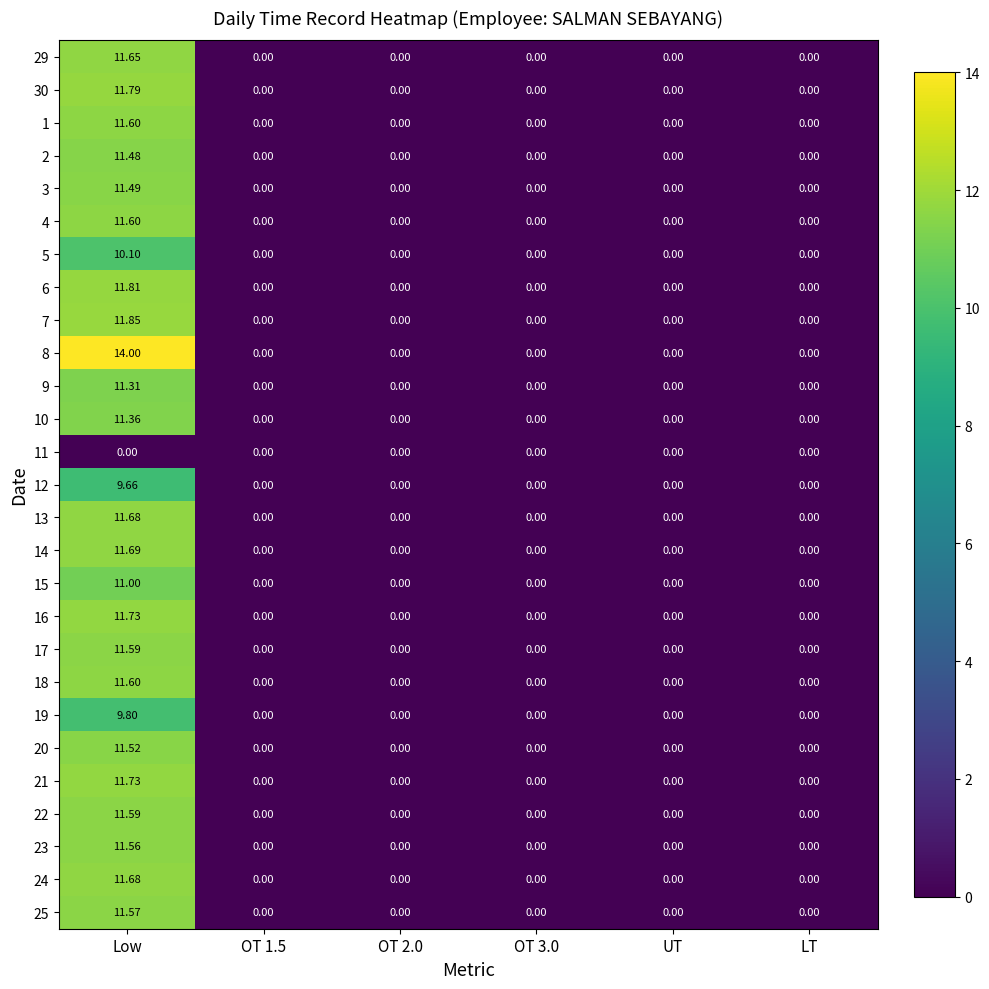

Which category has the highest value across all series?

Low